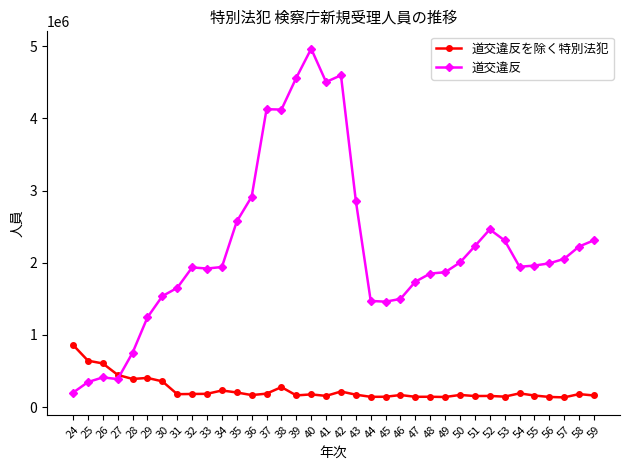

What is the spread (max minus min) of values at 50?

1835482